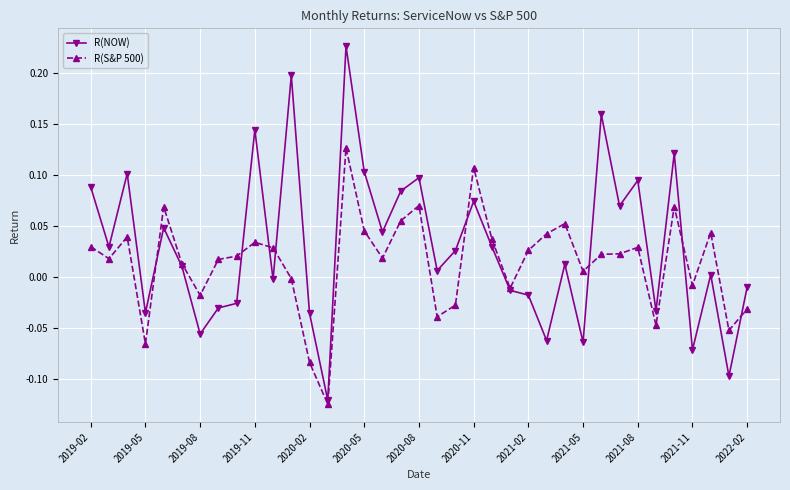

True or false: R(S&P 500) has more than 1 interior local peaks.

True